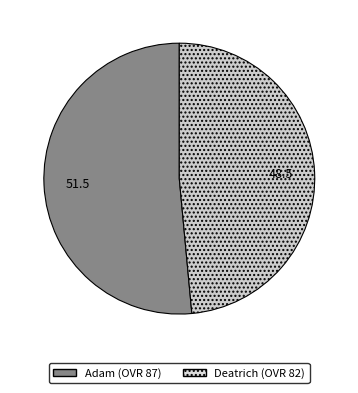

What is the largest slice in the pie chart?

Adam